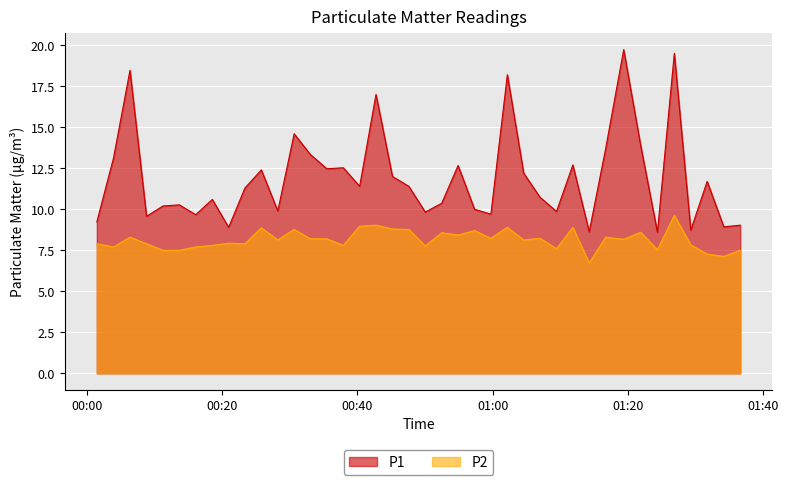

True or false: P1 and P2 cross at least once.

False